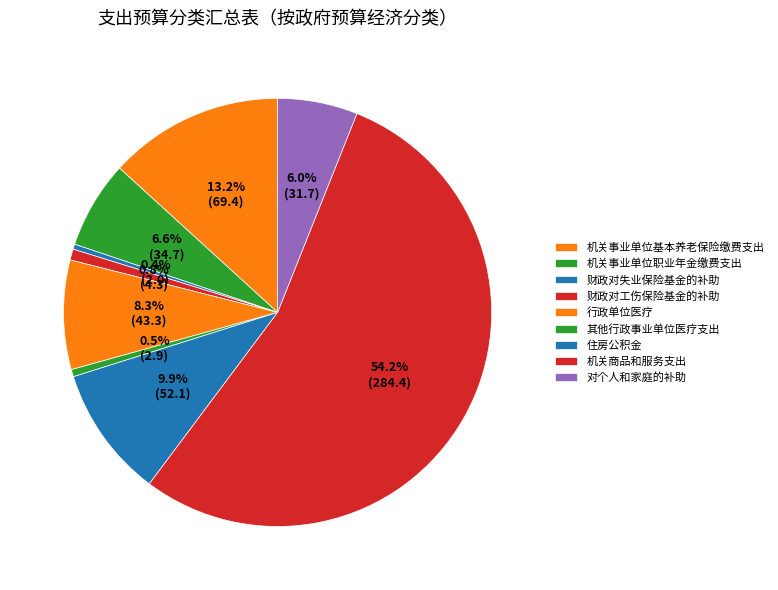

How many slices are in this pie chart?

9